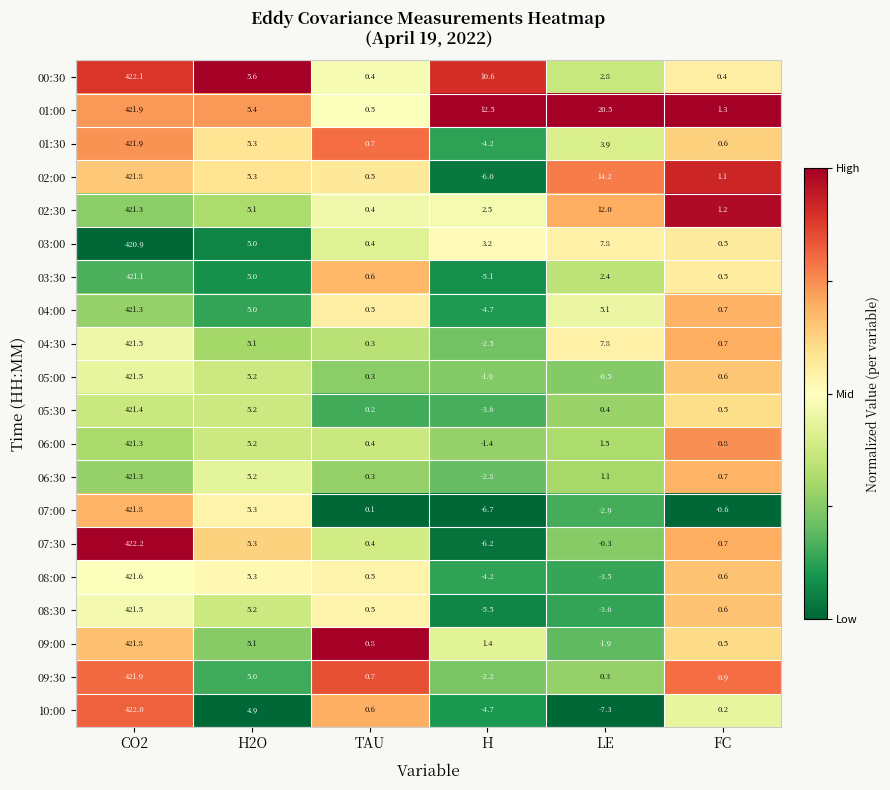

At which label does 09:30 first exceed 0?

CO2